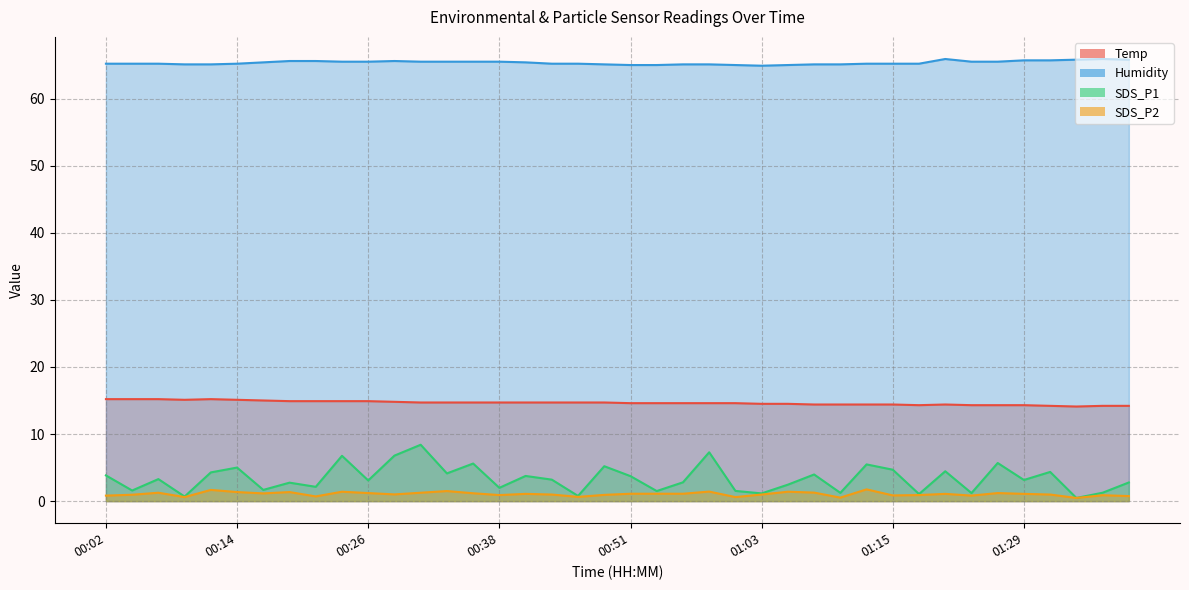

True or false: SDS_P2 has more than 2 points higher than both neighbors.

True